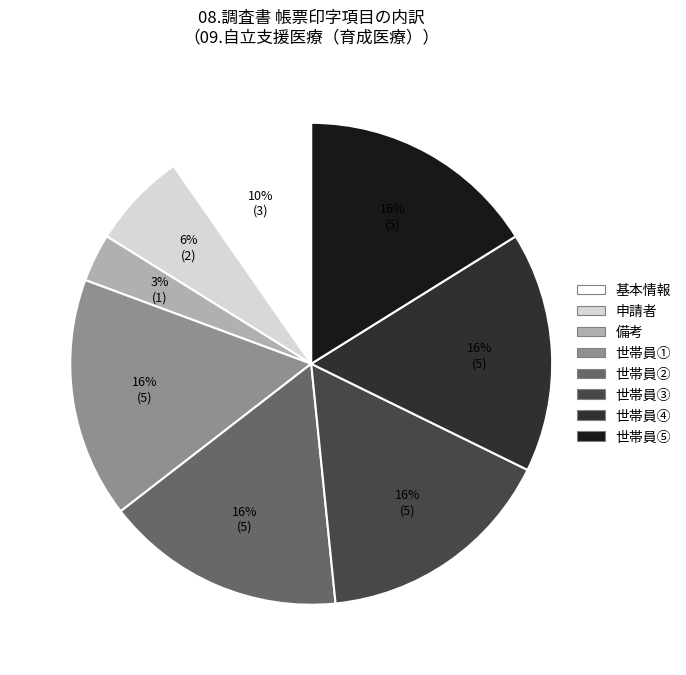

Which category has the smallest portion of the pie?

備考